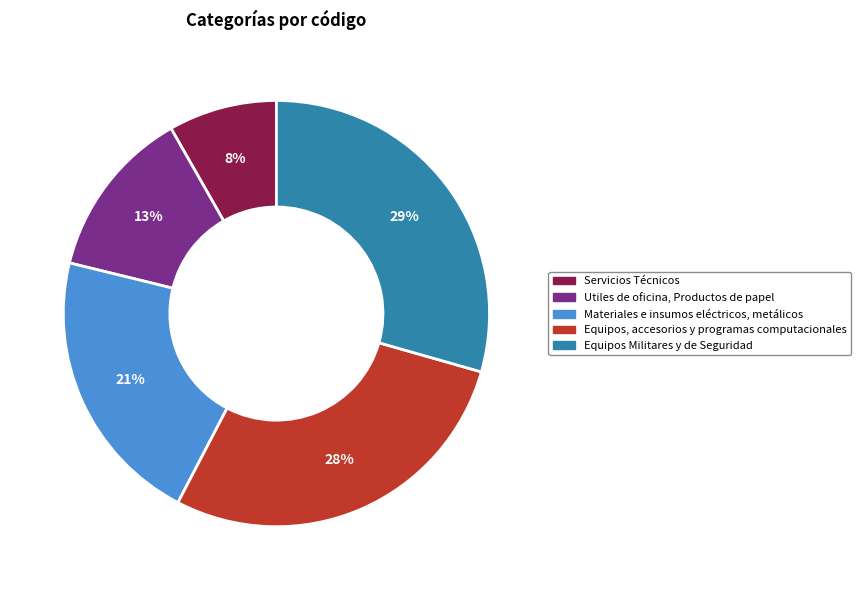

Does any single category account for the majority?

No